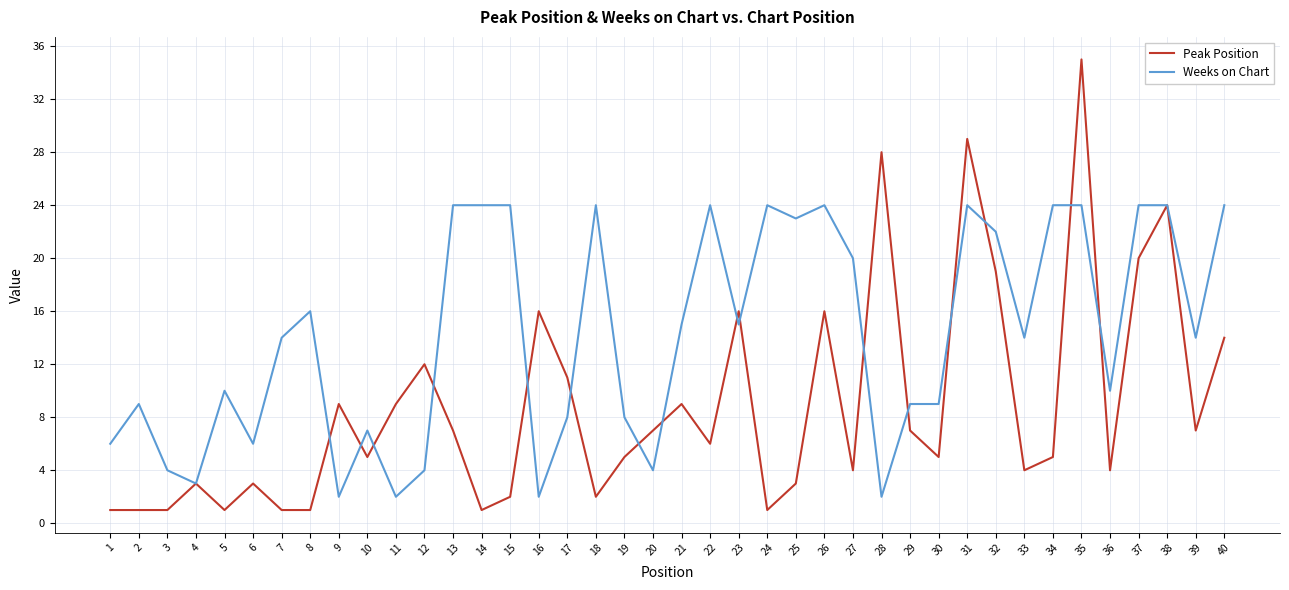

Which series has the largest range (max minus min)?

Peak Position